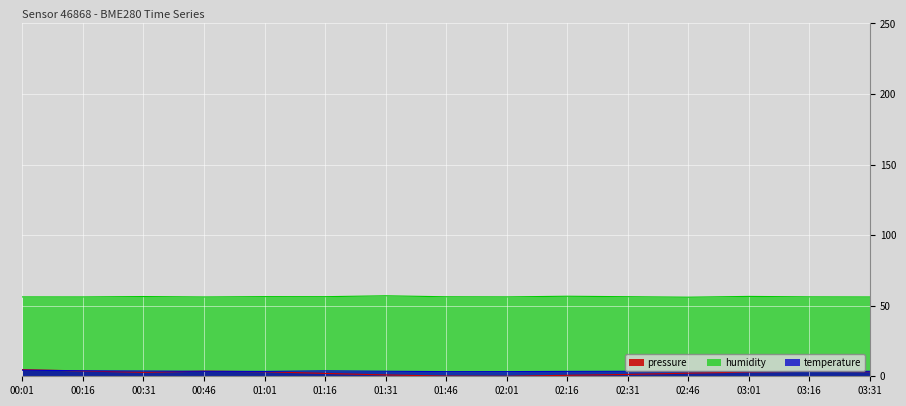

At 00:31, list the series in order from smallest to largest.

pressure, temperature, humidity